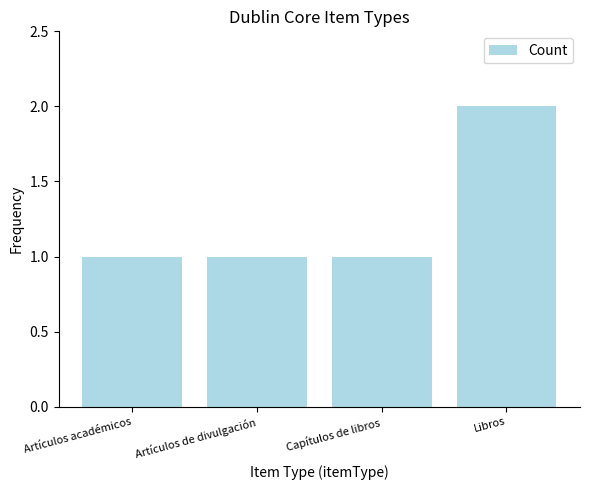

What position from the left is Capítulos de libros?

3